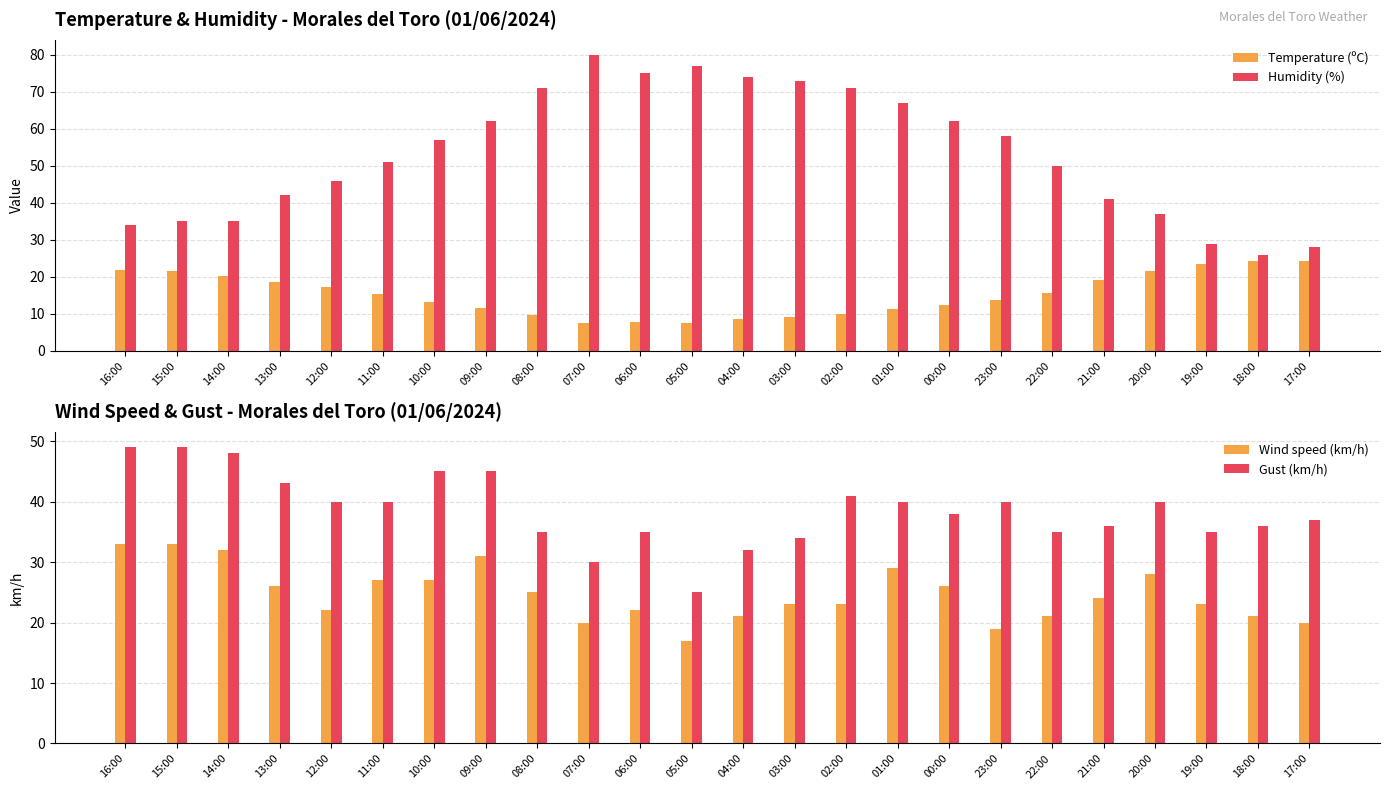

Rank the categories by Wind speed (km/h) value from lowest to highest.

05:00, 23:00, 07:00, 17:00, 04:00, 22:00, 18:00, 12:00, 06:00, 03:00, 02:00, 19:00, 21:00, 08:00, 13:00, 00:00, 11:00, 10:00, 20:00, 01:00, 09:00, 14:00, 16:00, 15:00